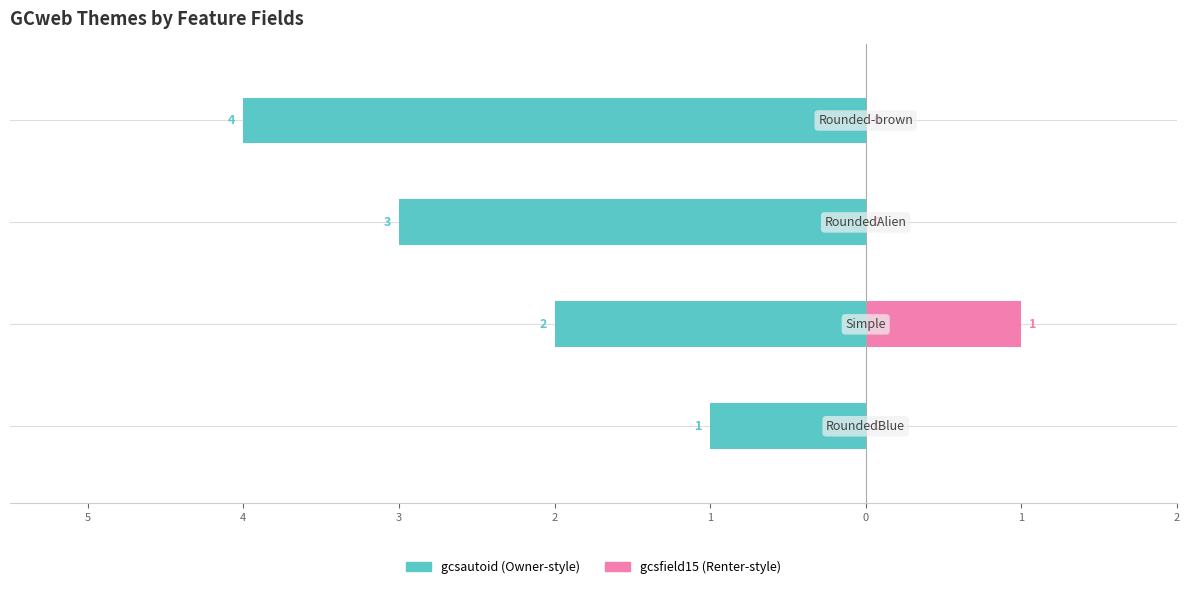

Are the bars grouped side by side (vs. stacked)?

Yes